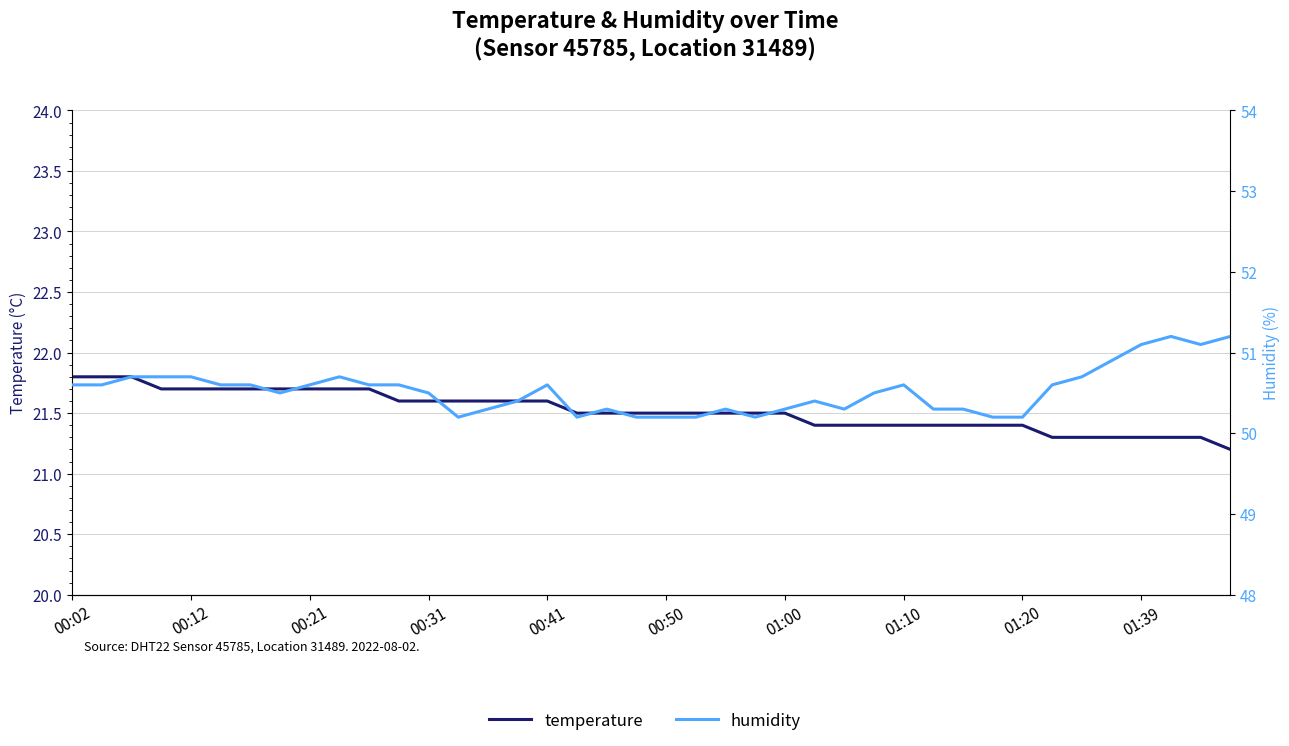

What is the sum of all temperature values?

860.8